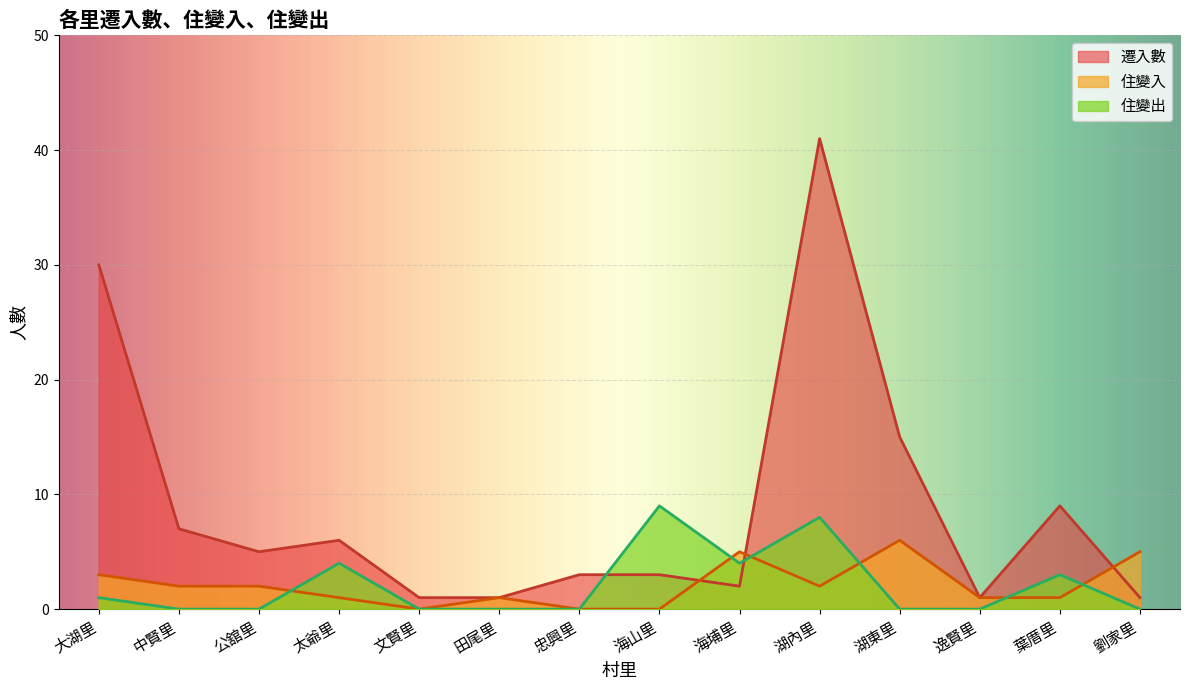

Where is 遷入數 nearest to the value 21?

湖東里